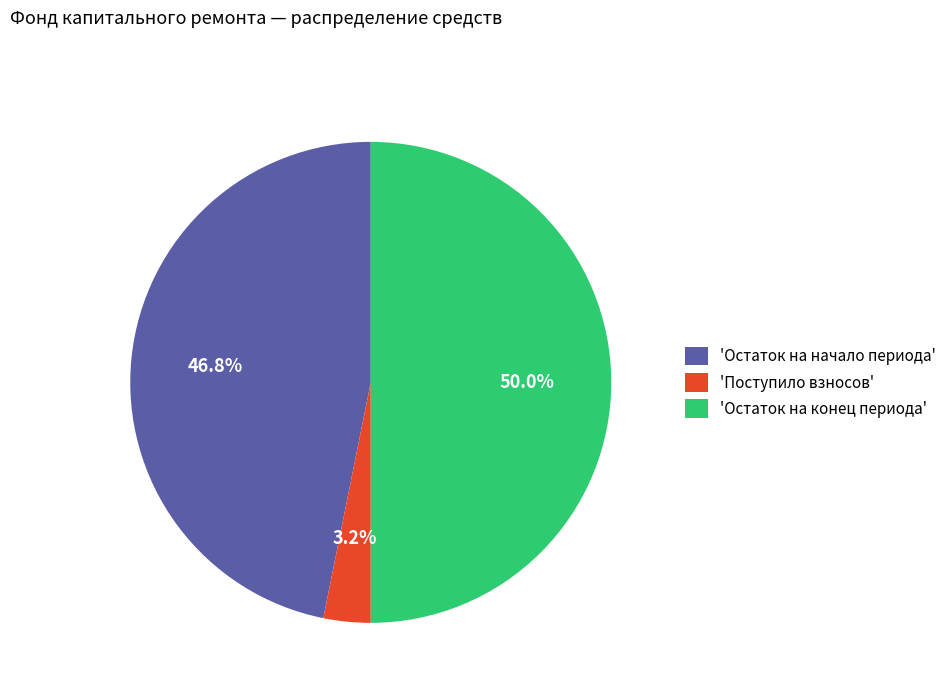

Which slice is the largest?

'Остаток на конец периода'